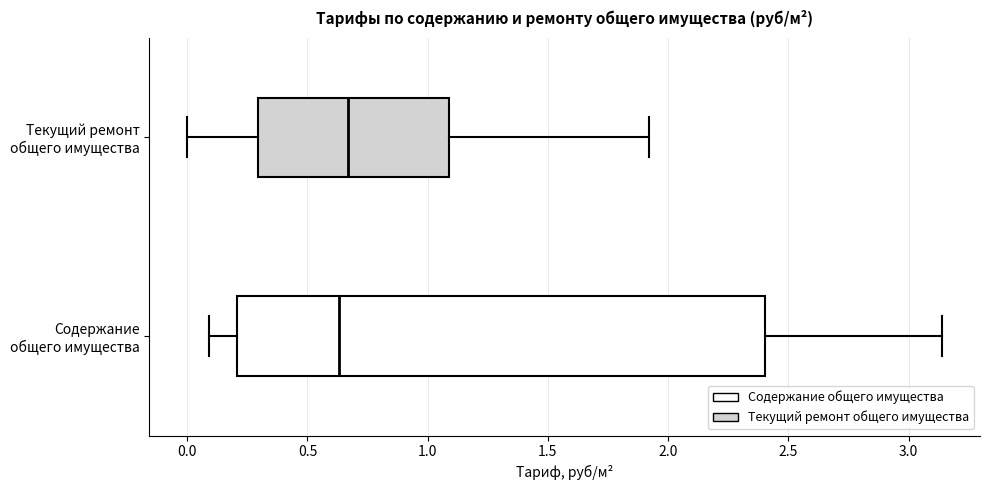

Reading bottom to top, transcribe this box plot: for each box, give where its median line is, the range the box spans, and where its two whiskers end, as read against the x-axis. The values are not printed on the chart, so give them approximately, as read against the axis.

Содержание общего имущества: median 0.65, box 0.20 to 2.40, whiskers 0.10 to 3.15
Текущий ремонт общего имущества: median 0.65, box 0.30 to 1.10, whiskers 0.00 to 1.90